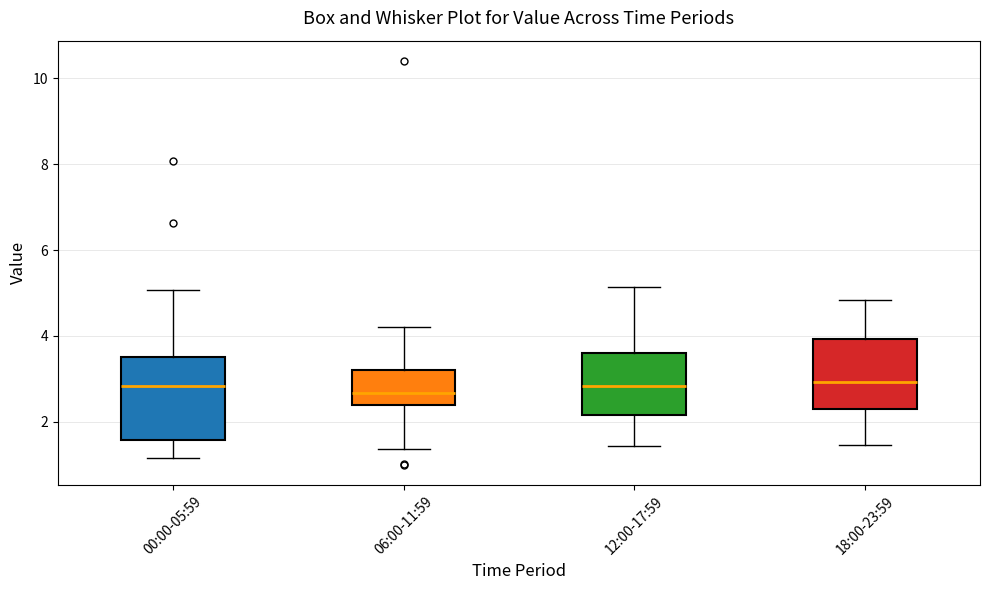

Where is the lower edge of the box for 18:00-23:59 on the y-axis? The values are not printed on the chart, so give them approximately, as read against the axis.

2.4